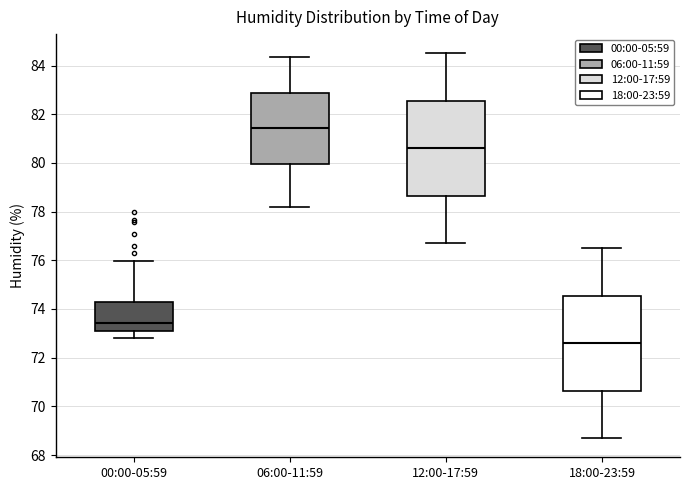

Reading left to right, transcribe this box plot: for each box, give where its median line is, the range the box spans, and where its two whiskers end, as read against the y-axis. The values are not printed on the chart, so give them approximately, as read against the axis.

00:00-05:59: median 73.4, box 73.2 to 74.2, whiskers 72.8 to 76.0
06:00-11:59: median 81.4, box 80.0 to 82.8, whiskers 78.2 to 84.4
12:00-17:59: median 80.6, box 78.6 to 82.6, whiskers 76.8 to 84.6
18:00-23:59: median 72.6, box 70.6 to 74.6, whiskers 68.8 to 76.6